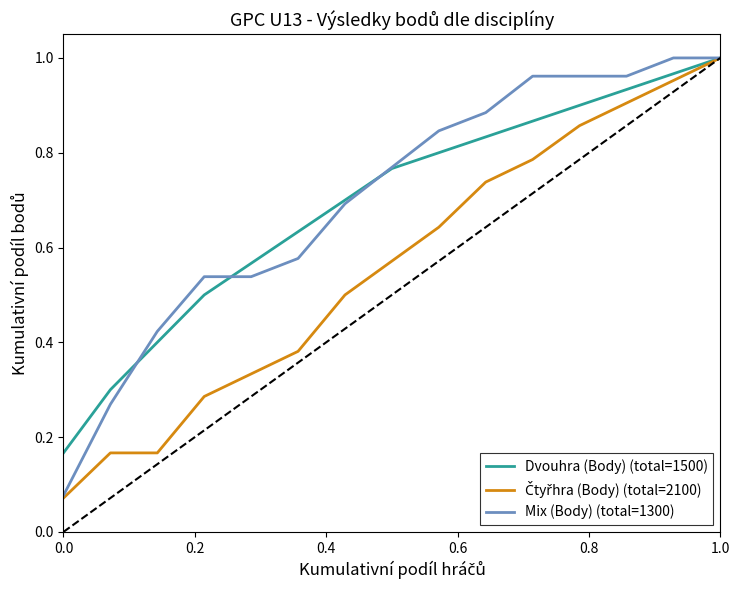

True or false: Mix (Body) (total=1300) and Dvouhra (Body) (total=1500) intersect in this chart.

True